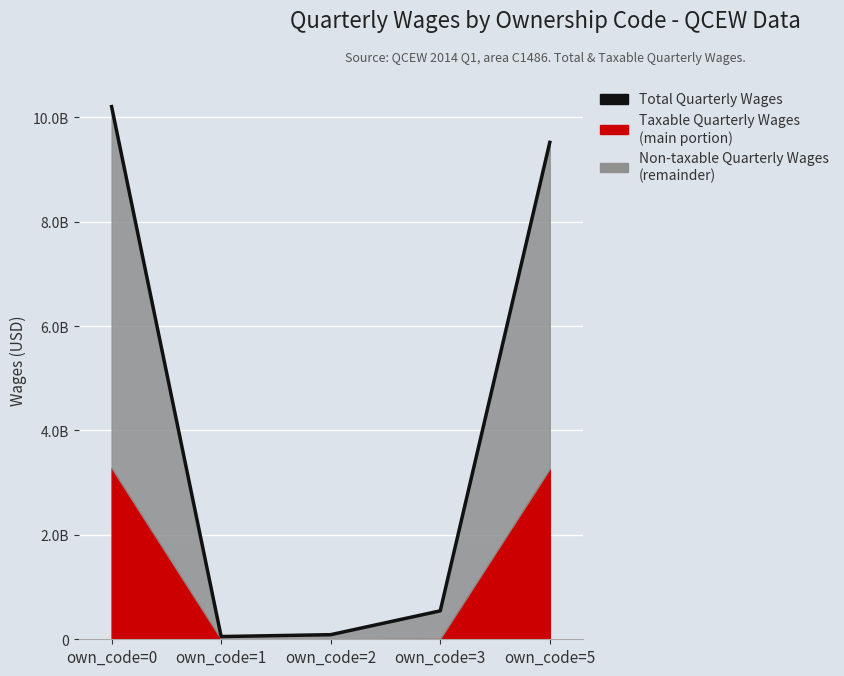

What is the difference between the values at own_code=2 and own_code=1?

35766317